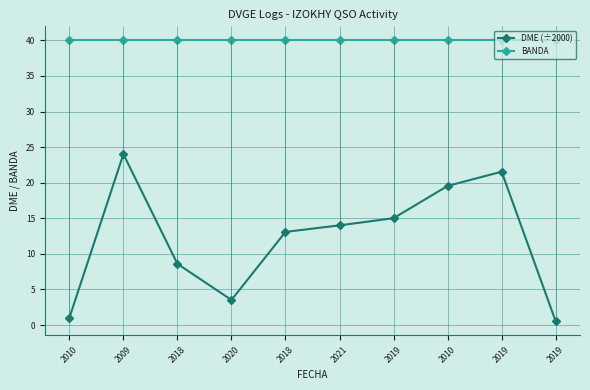

What is the total value across all series at 2018?

48.6